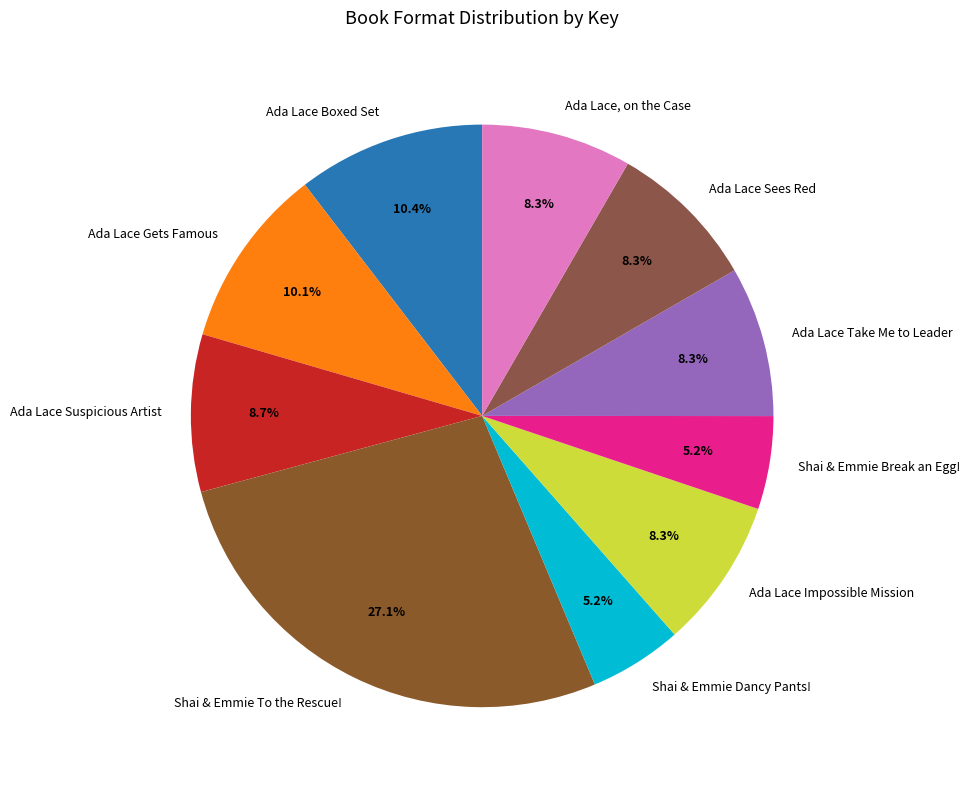

Which category has the biggest portion of the pie?

Shai & Emmie To the Rescue!